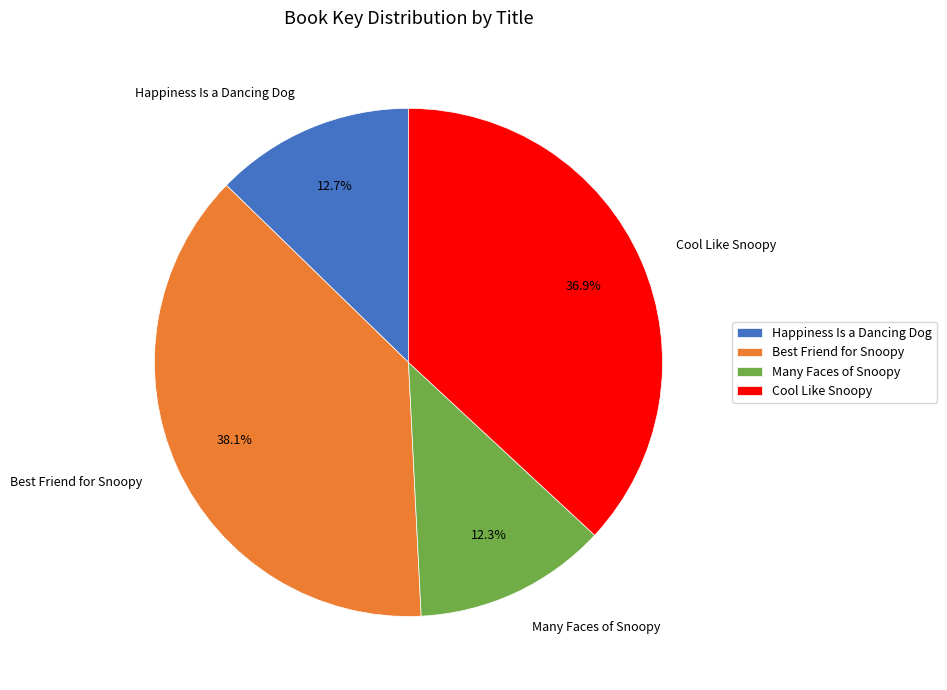

What is the ratio of the value at Best Friend for Snoopy to the value at Happiness Is a Dancing Dog?

3.0